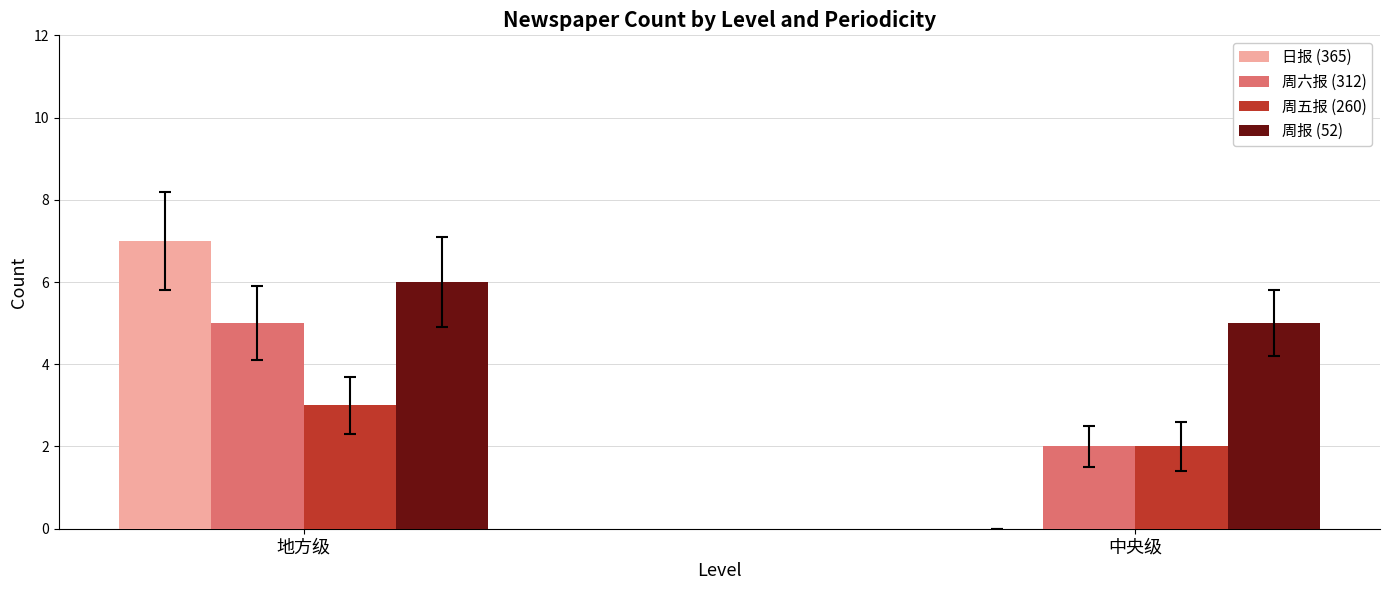

Which category has the highest value across all series?

地方级